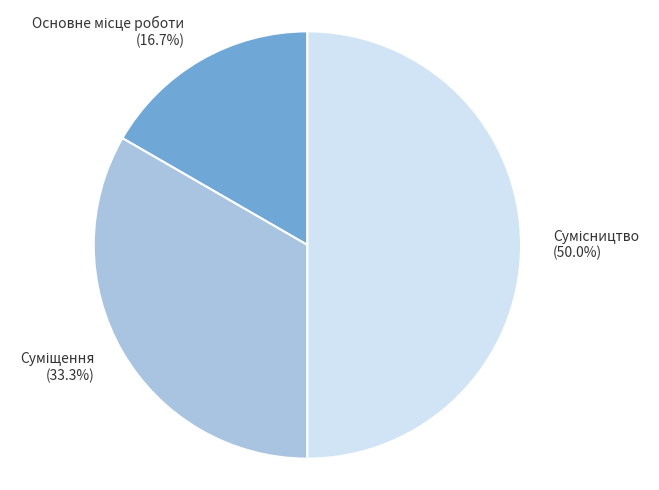

How many segments does this pie chart have?

3